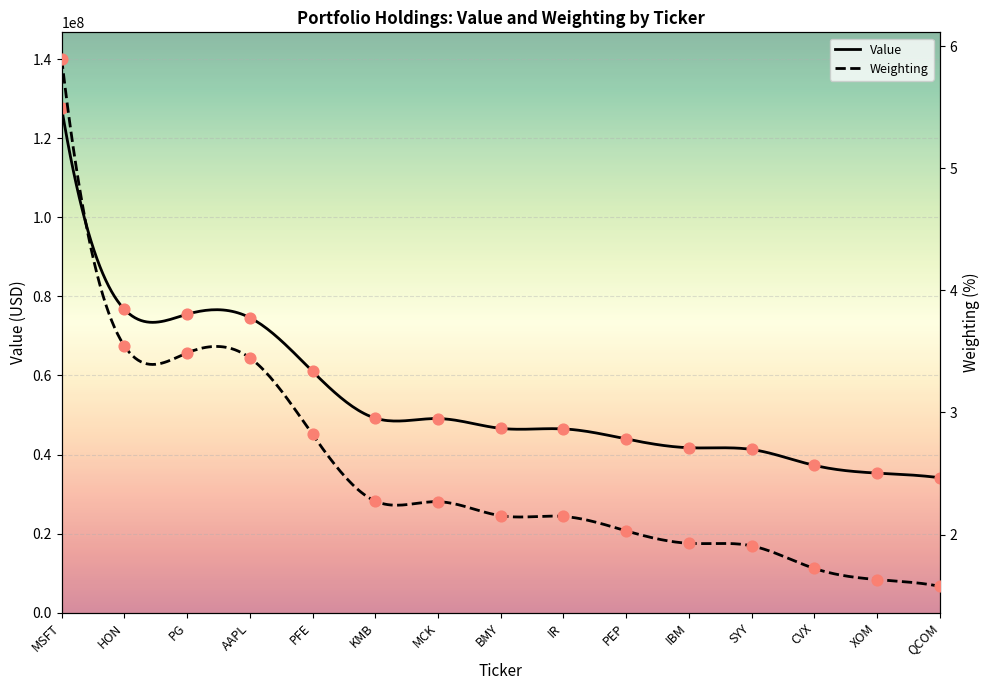

Which series has the largest total across all categories?

Value